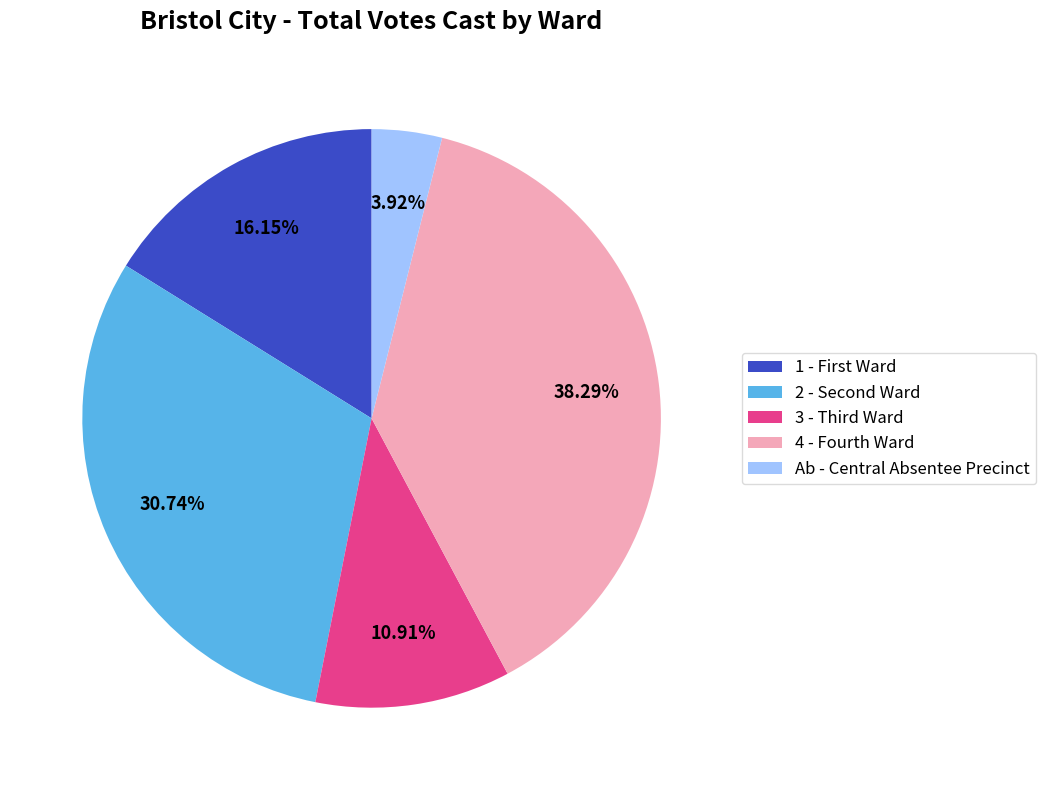

What is the ratio of the value at 4 - Fourth Ward to the value at Ab - Central Absentee Precinct?

9.8